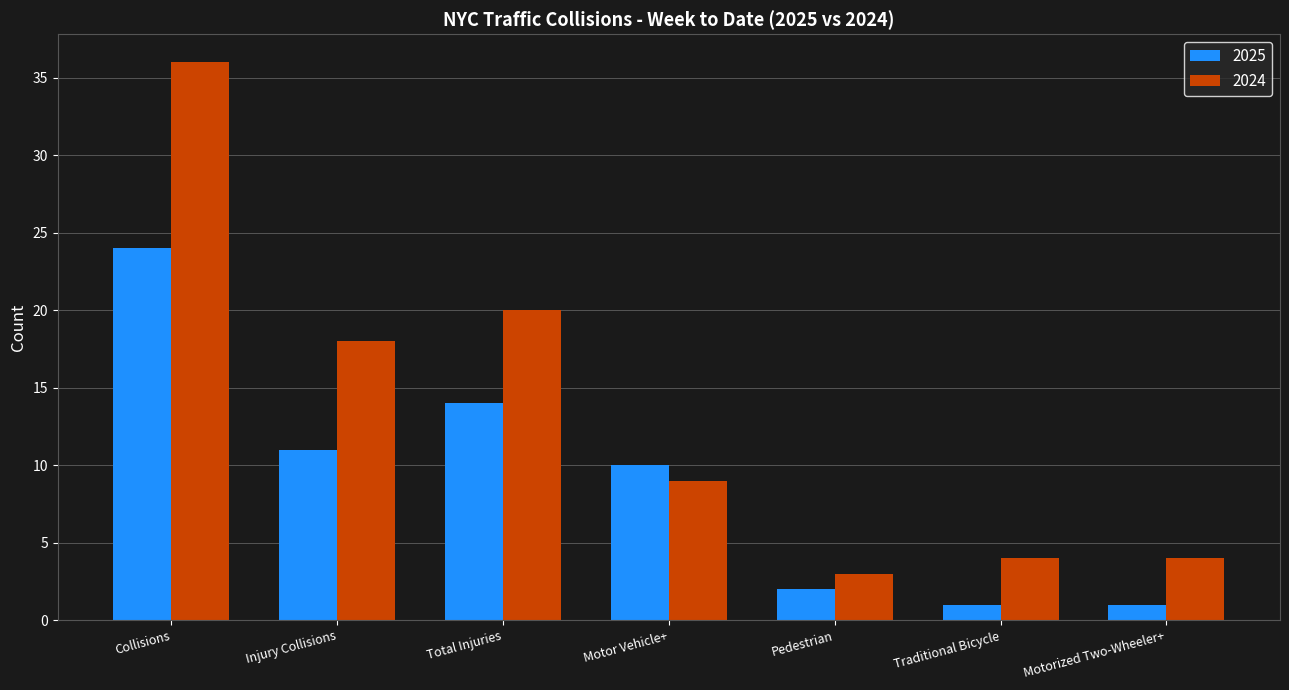

At which category is the sum across all series the highest?

Collisions